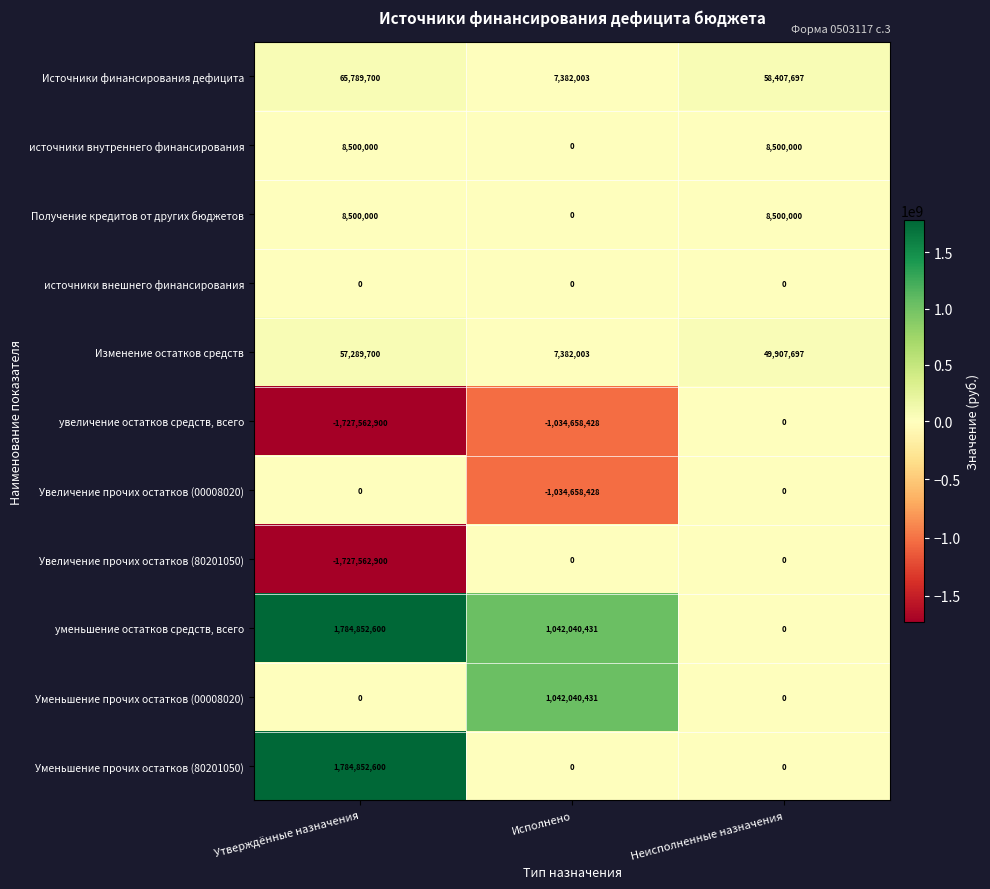

Is it true that источники внутреннего финансирования equals 12069388 at Утверждённые назначения?

False